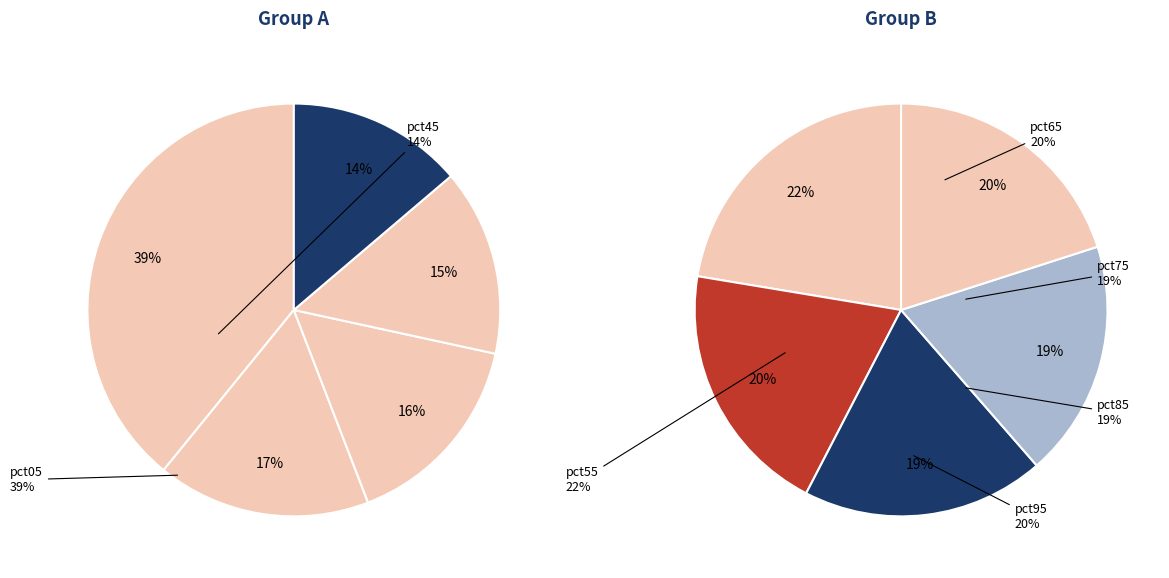

What is the largest slice in the pie chart?

pct05